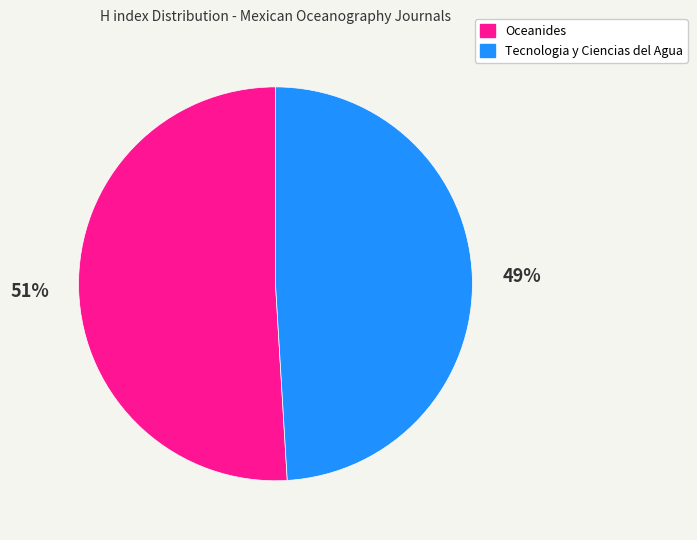

Count the number of slices in the pie.

2